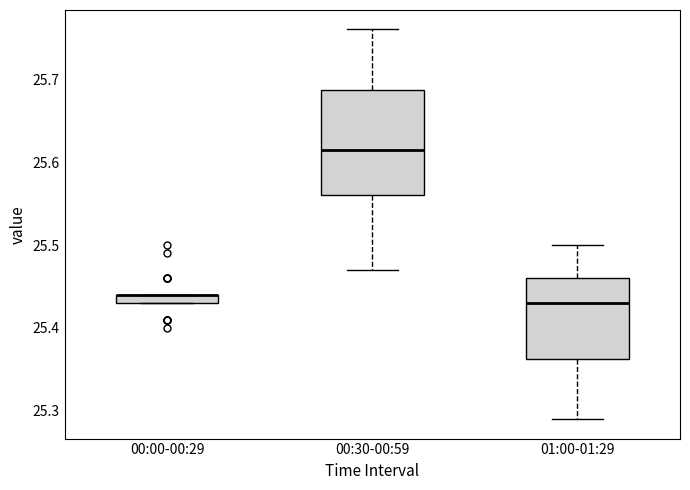

Comparing the boxes themselves (not the whiskers), which one is the tallest?

00:30-00:59